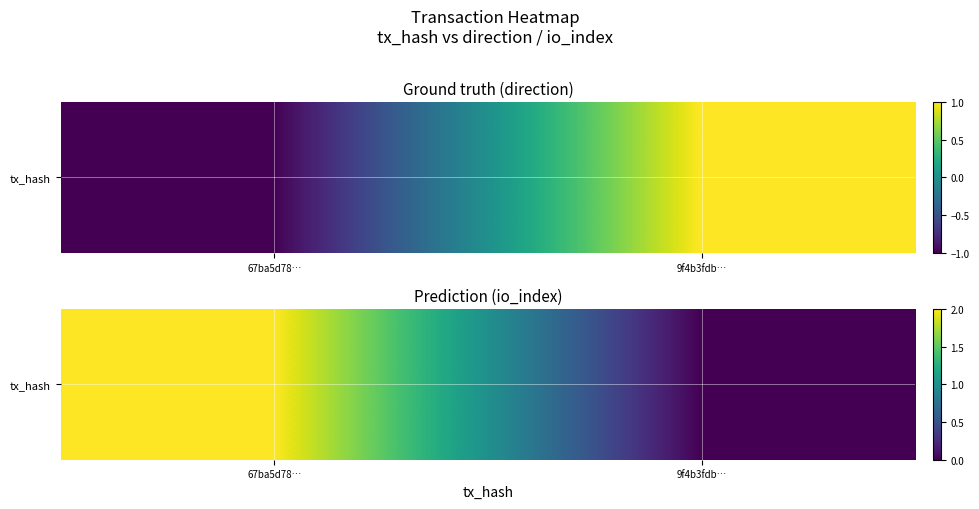

The chart shows a value of -1 at 9f4b3fdb…. True or false?

False